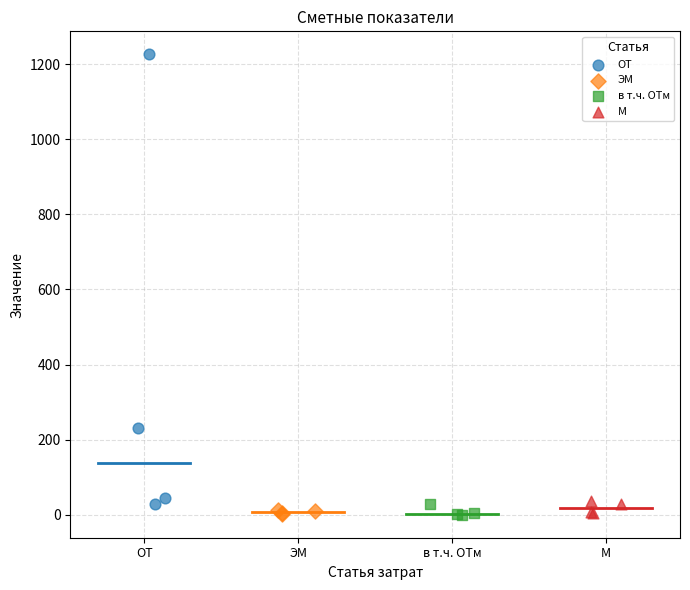

Which series contains the highest Y value?

ОТ